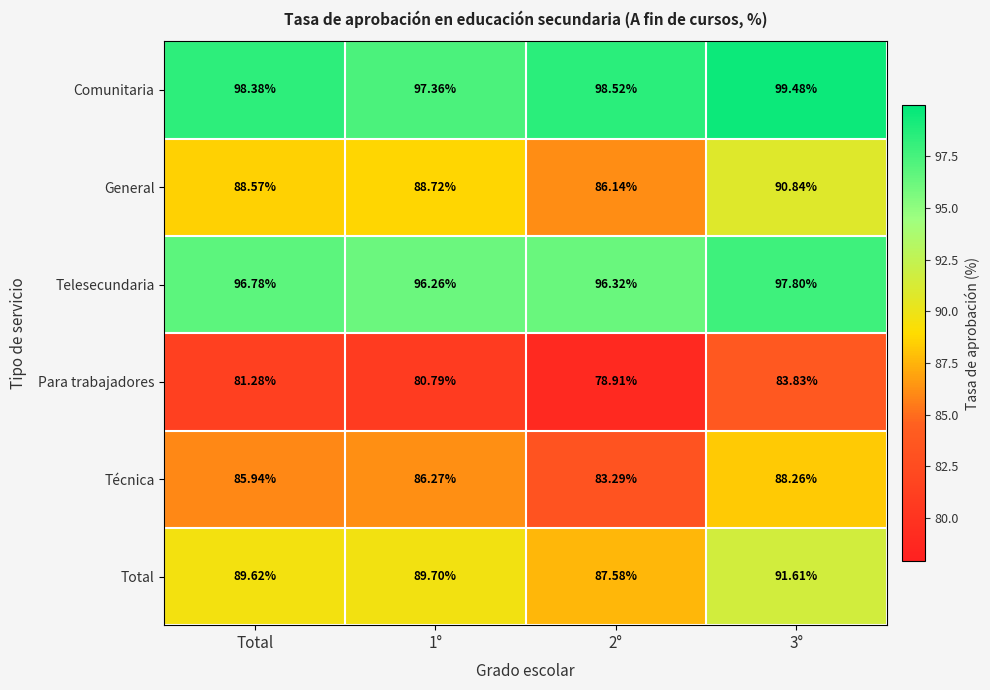

Is the value of Para trabajadores at 1° greater than the value of Comunitaria at 2°?

No